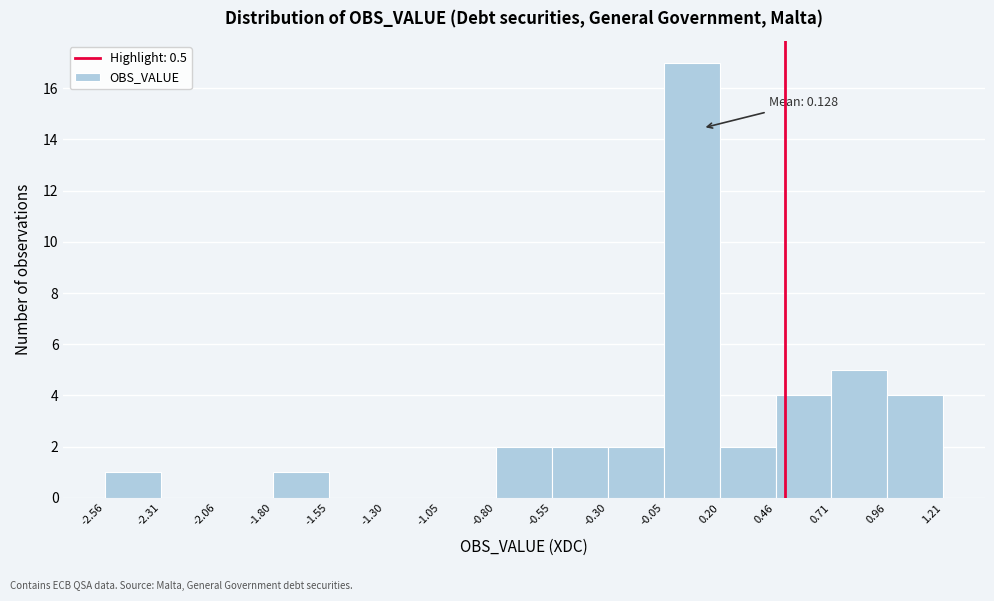

Which range on the x-axis has the tallest bar?

-0.05 to 0.20